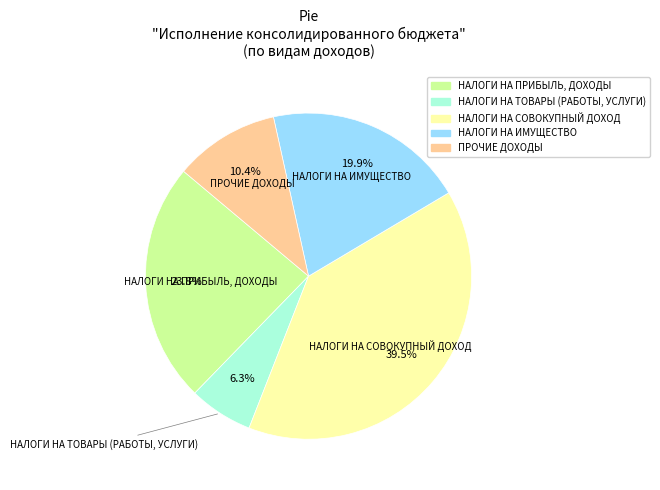

Count the number of slices in the pie.

5